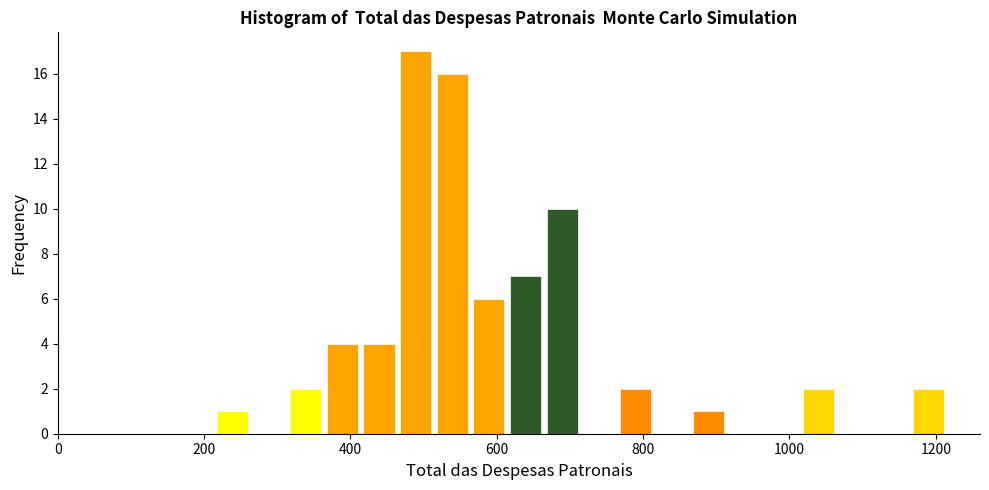

Read against the x-axis, roughly where is the centre of the tallest bar?

480